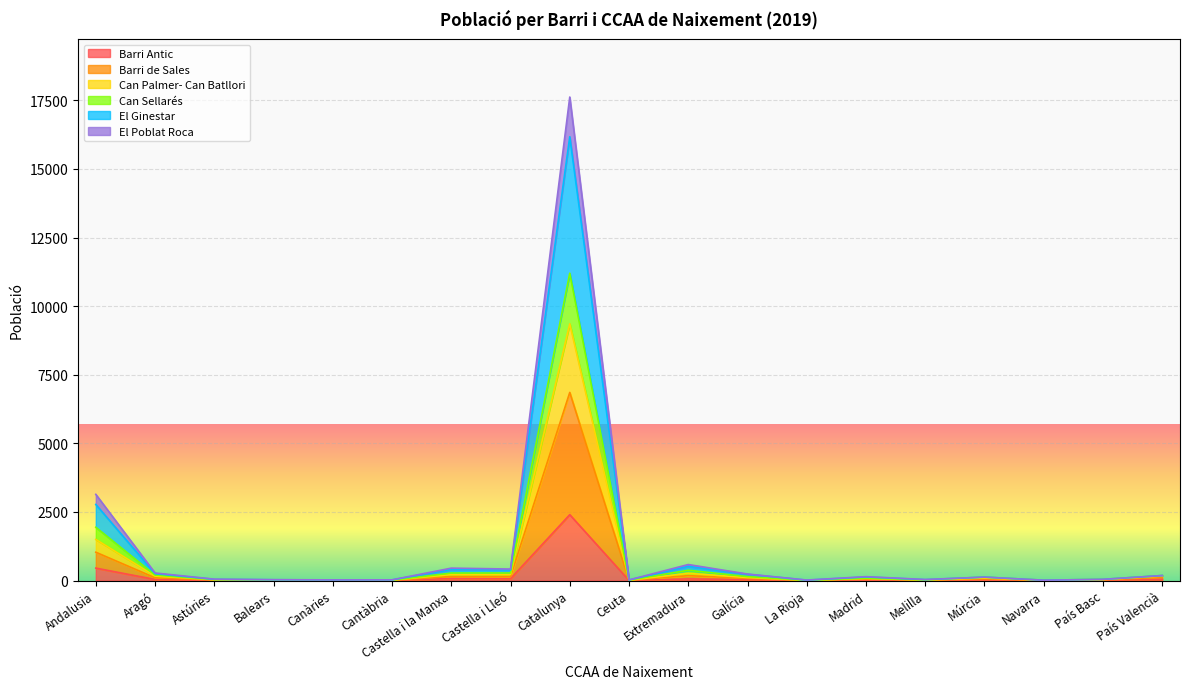

The El Ginestar series shows 131 at Madrid. True or false?

True